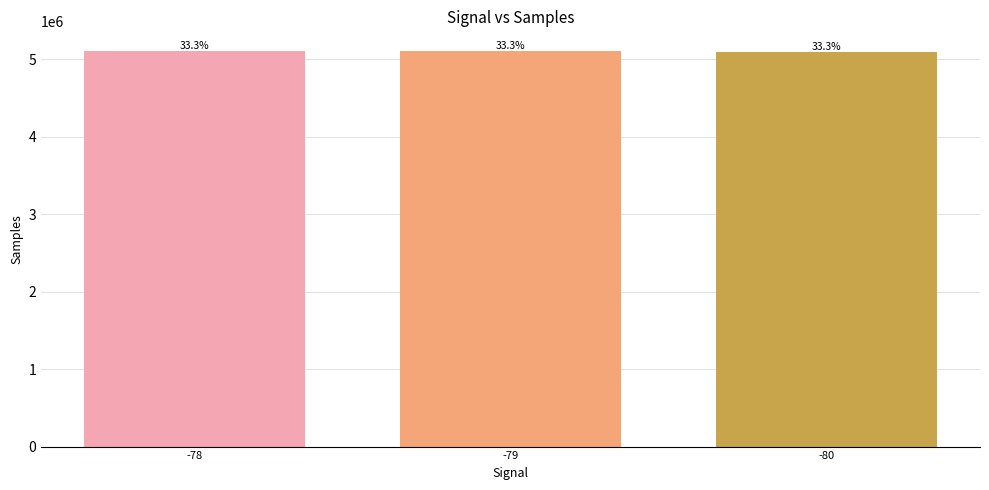

Are the bars horizontal?

No